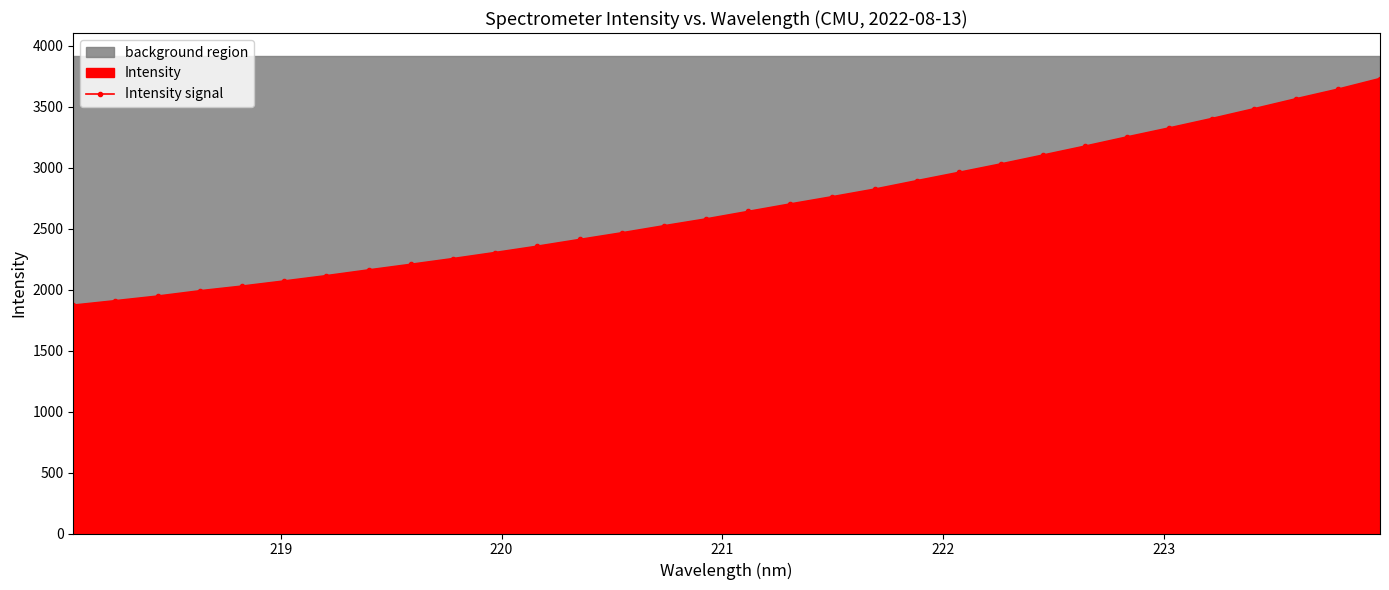

What is the value of the Intensity signal point at the 27th from the left?

3328.1